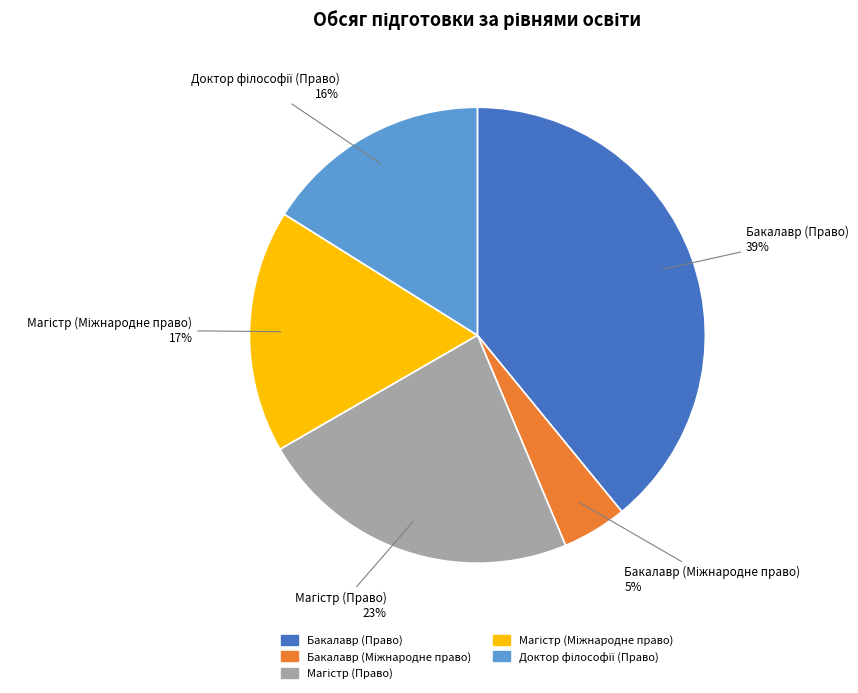

What is the largest slice in the pie chart?

Бакалавр (Право)